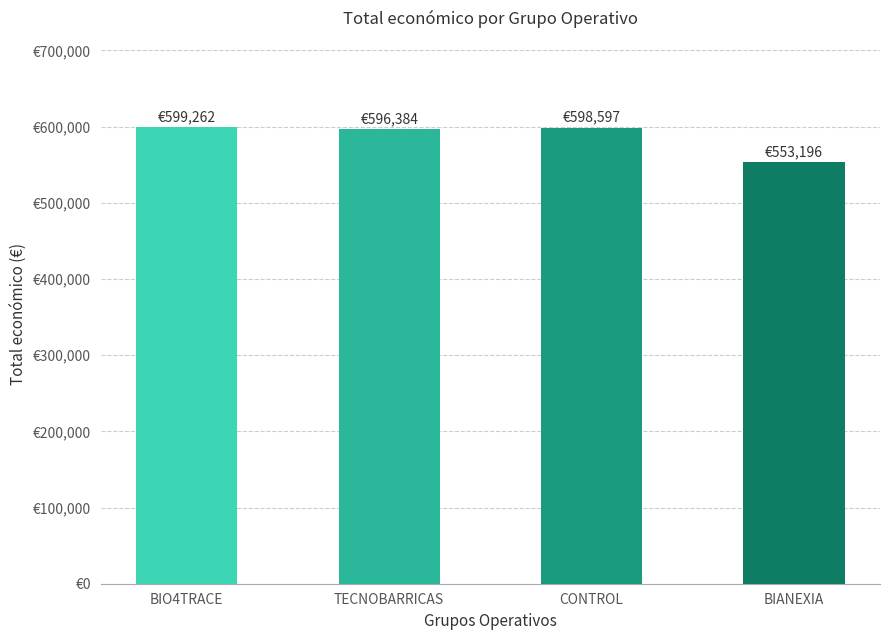

Reading left to right, extract all data points from this chart.

BIO4TRACE=599262	TECNOBARRICAS=596384	CONTROL=598597	BIANEXIA=553196